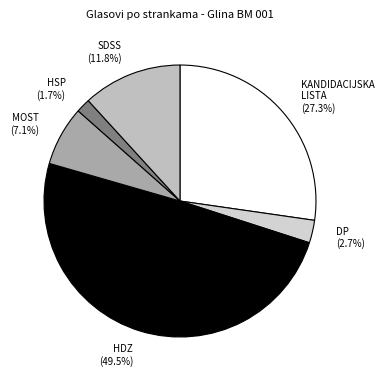

What percentage is NOT represented by KANDIDACIJSKA LISTA (27.3%)?

72.7%